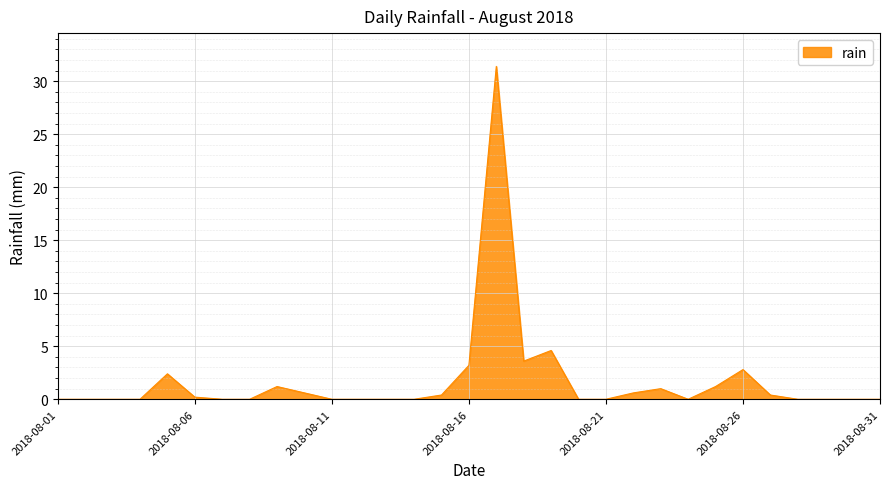

How many lines are shown in the chart?

1